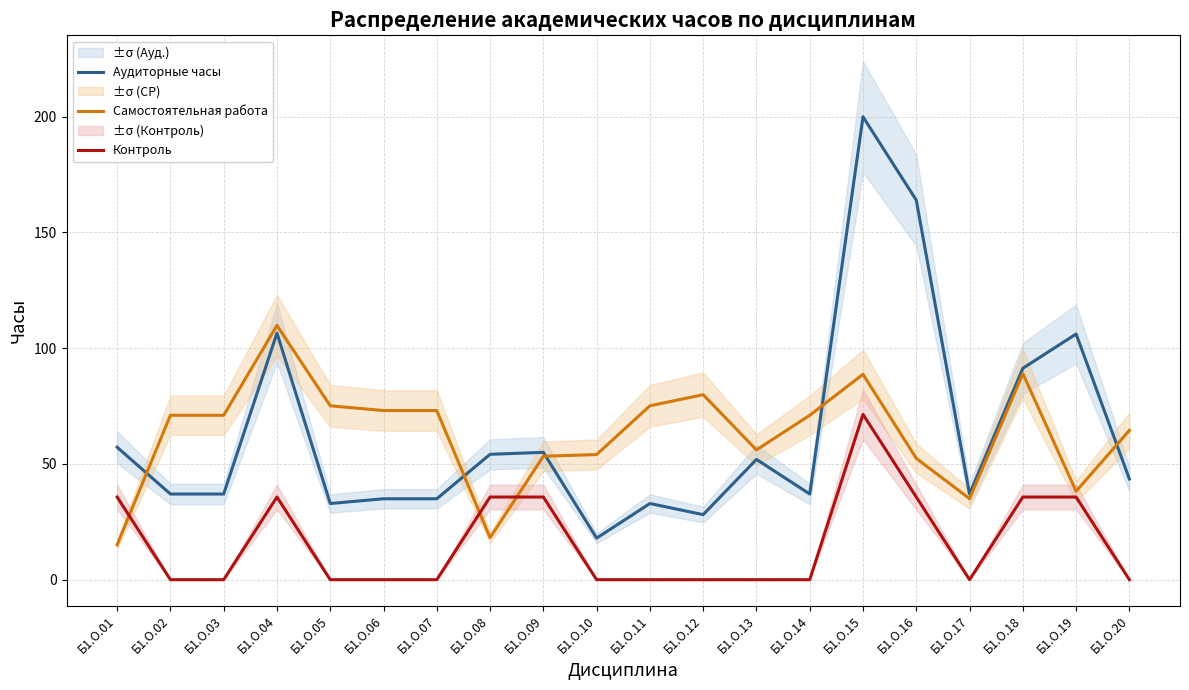

What is the average value of the Контроль series?

16.1